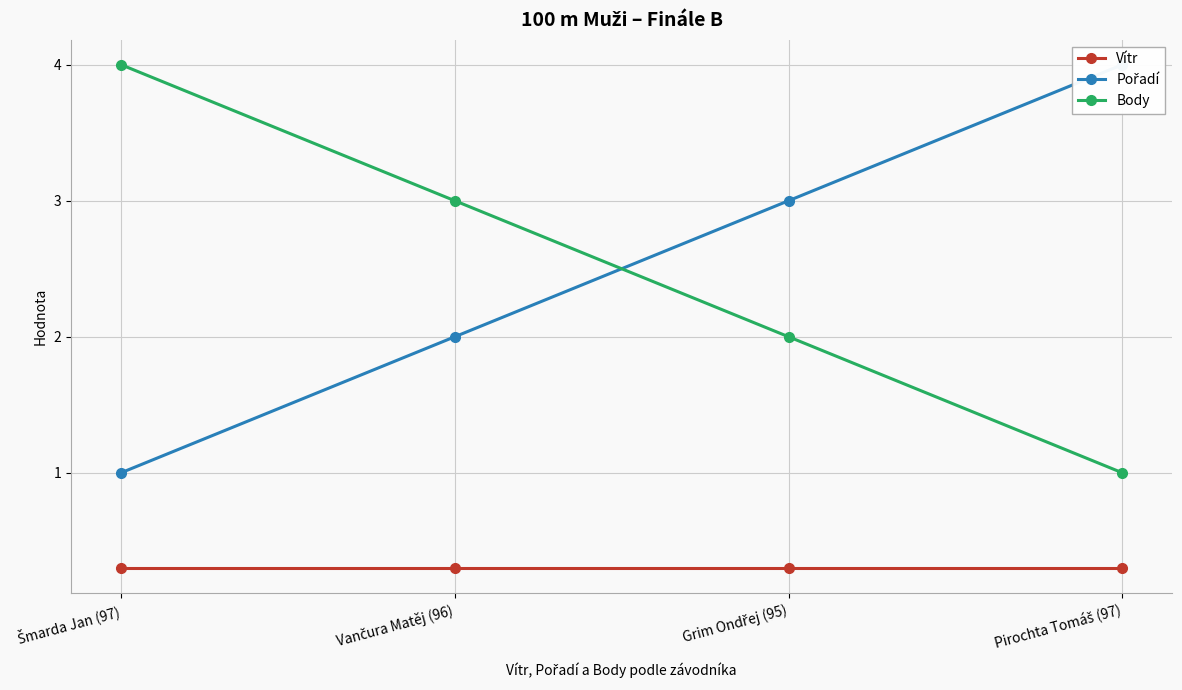

What is the smallest value displayed?

0.3